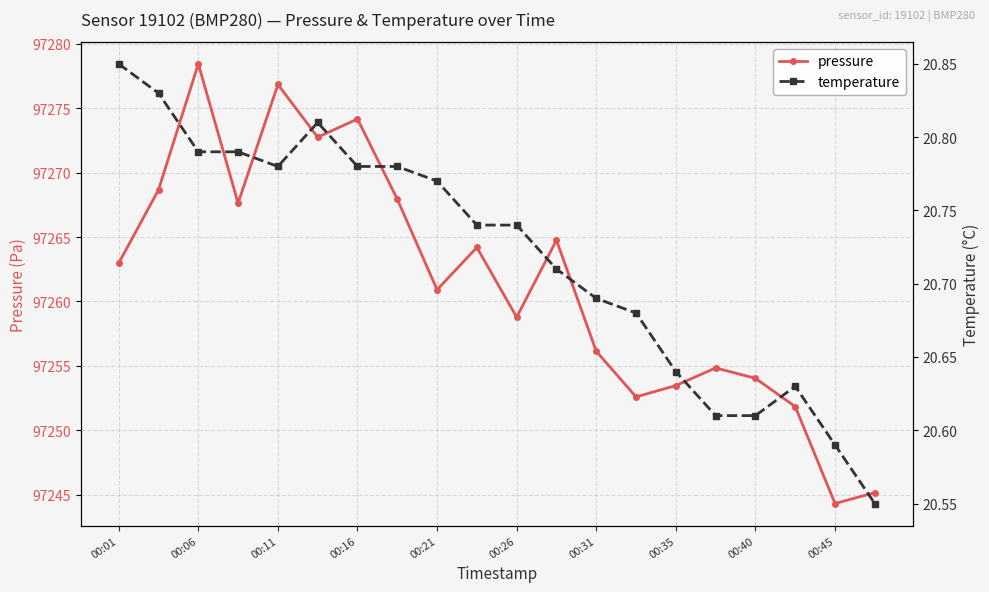

At which label does pressure reach its minimum?

00:45